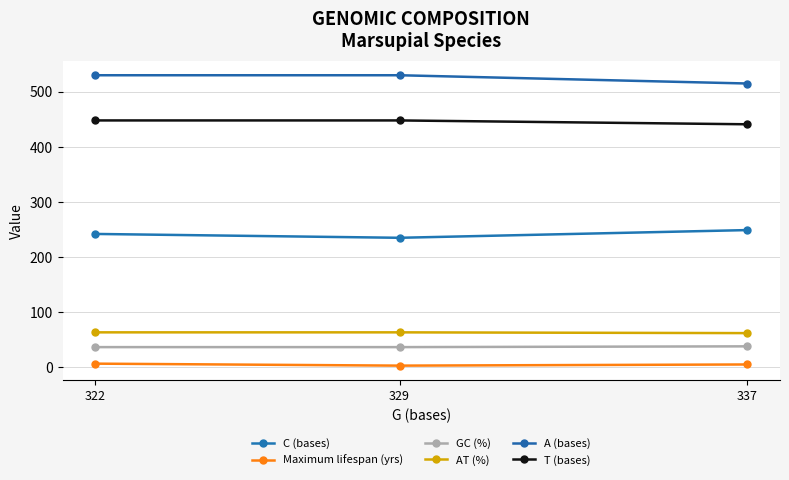

What is the spread (max minus min) of values at 329?

527.0